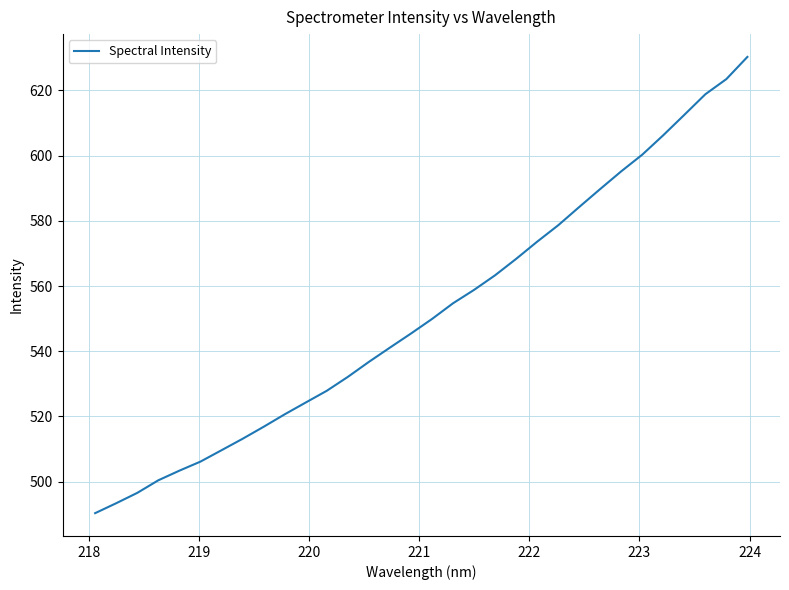

How many series are shown in this chart?

1